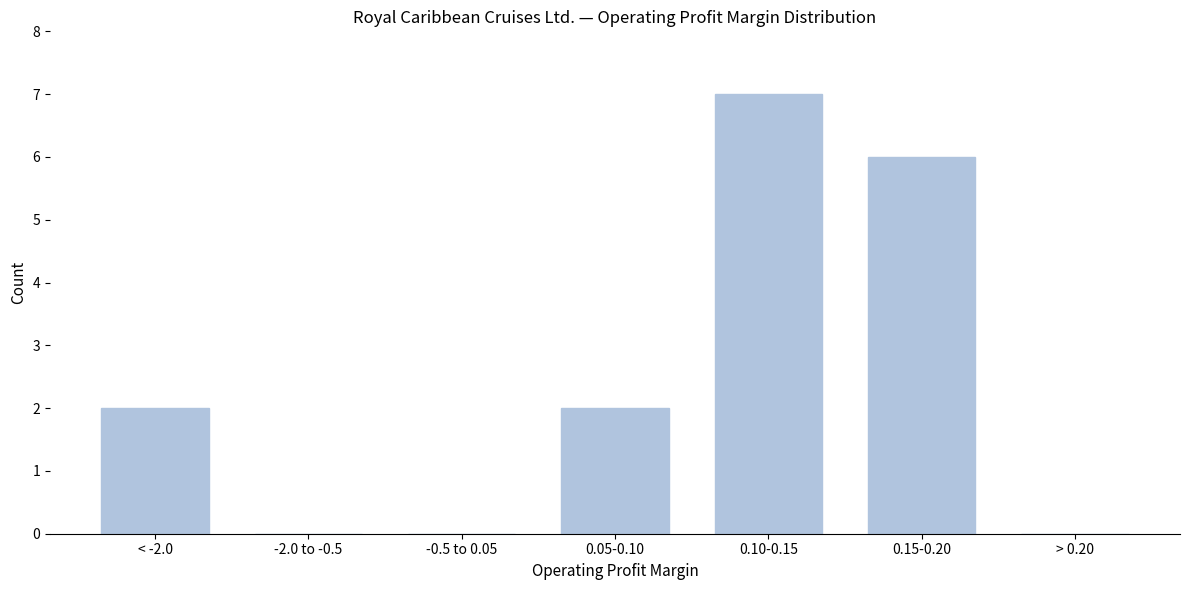

Reading left to right, extract all data points from this chart.

< -2.0=2	-2.0 to -0.5=0	-0.5 to 0.05=0	0.05-0.10=2	0.10-0.15=7	0.15-0.20=6	> 0.20=0